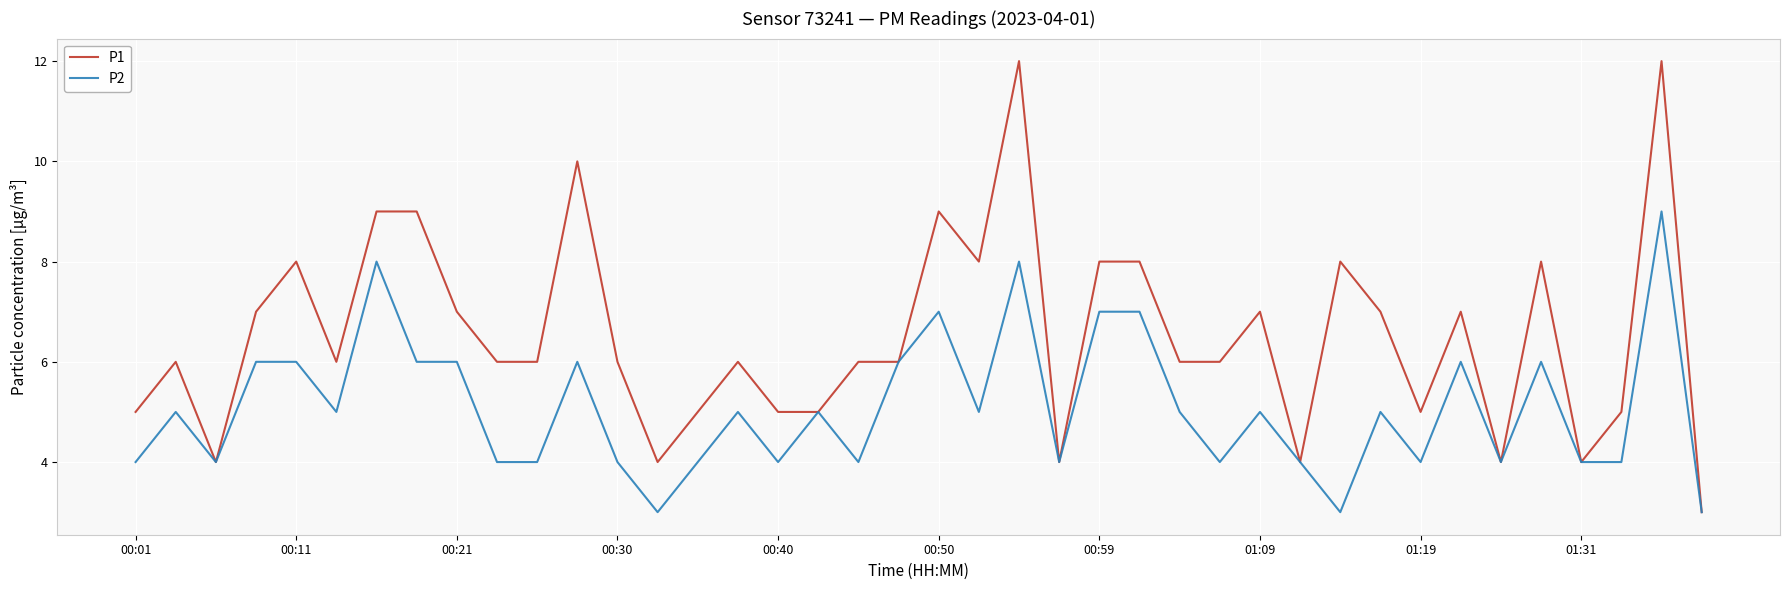

List the series in order of their overall mean, highest first.

P1, P2